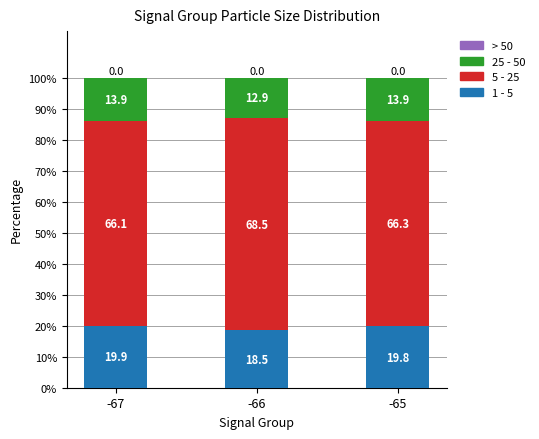

What is the difference between the 1 - 5 values at -67 and -65?

0.1